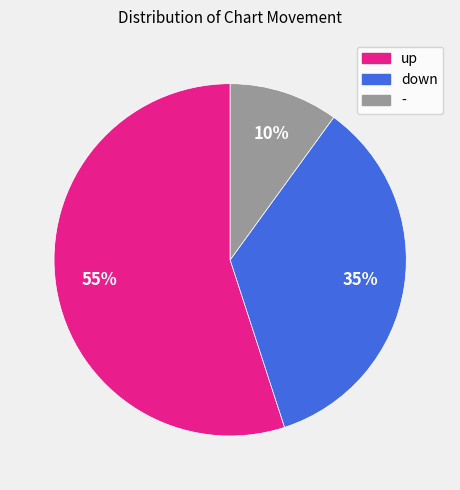

Rank the categories by value from highest to lowest.

up, down, -